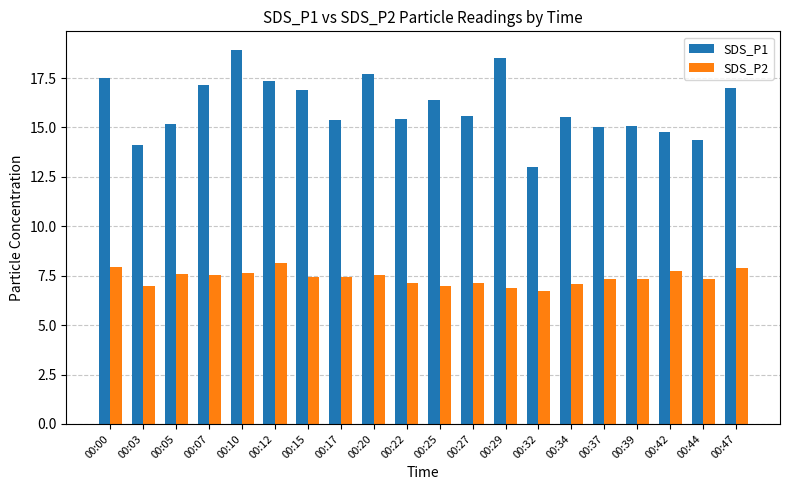

At which category is the sum across all series the highest?

00:10